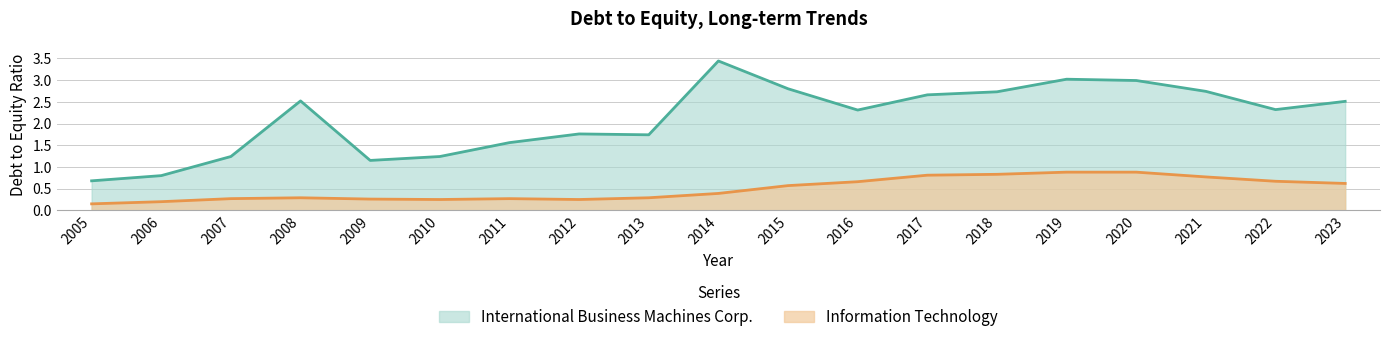

True or false: Information Technology and International Business Machines Corp. intersect in this chart.

False